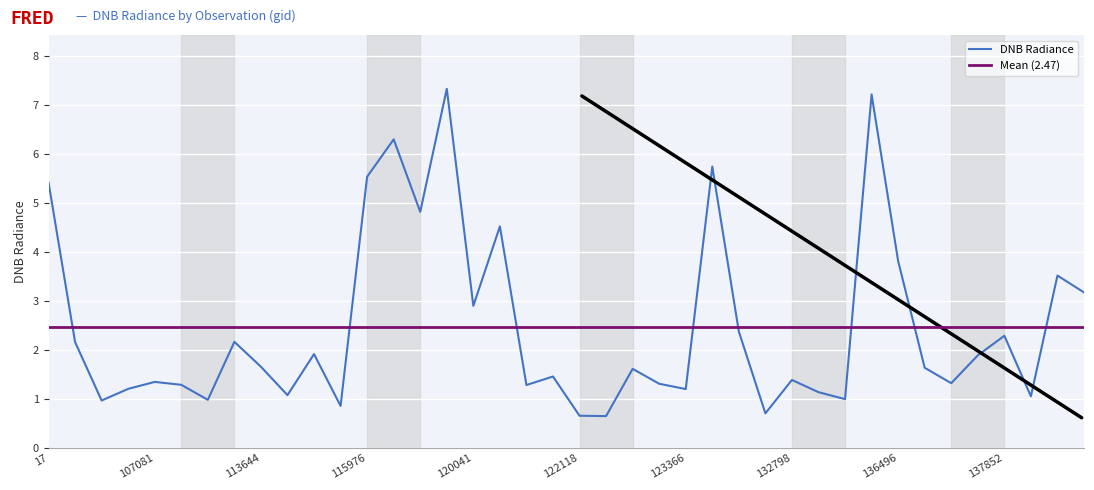

What value does the data have at 17?

5.4